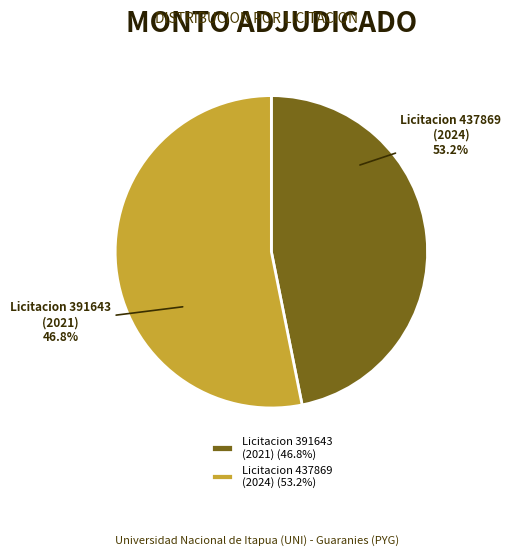

The 437869-gustavo-adolfo-benitez-benitez-1 slice represents 68% of the pie. True or false?

False